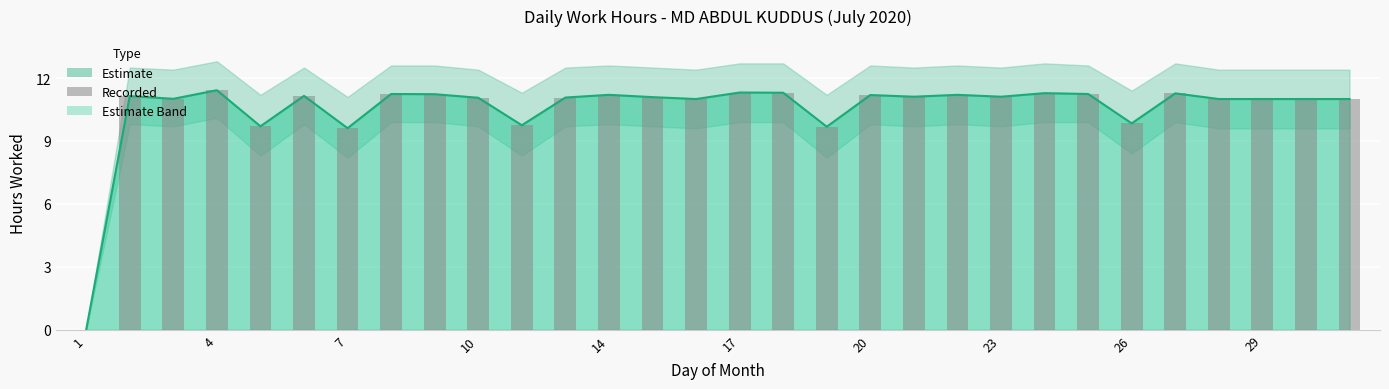

Reading left to right, transcribe all the data shown in this chart.

0.0	11.1	11.0	11.4	9.7	11.2	9.6	11.2	11.2	11.1	9.8	11.1	11.2	11.1	11.0	11.3	11.3	9.7	11.2	11.1	11.2	11.1	11.3	11.2	9.8	11.3	11.0	11.0	11.0	11.0